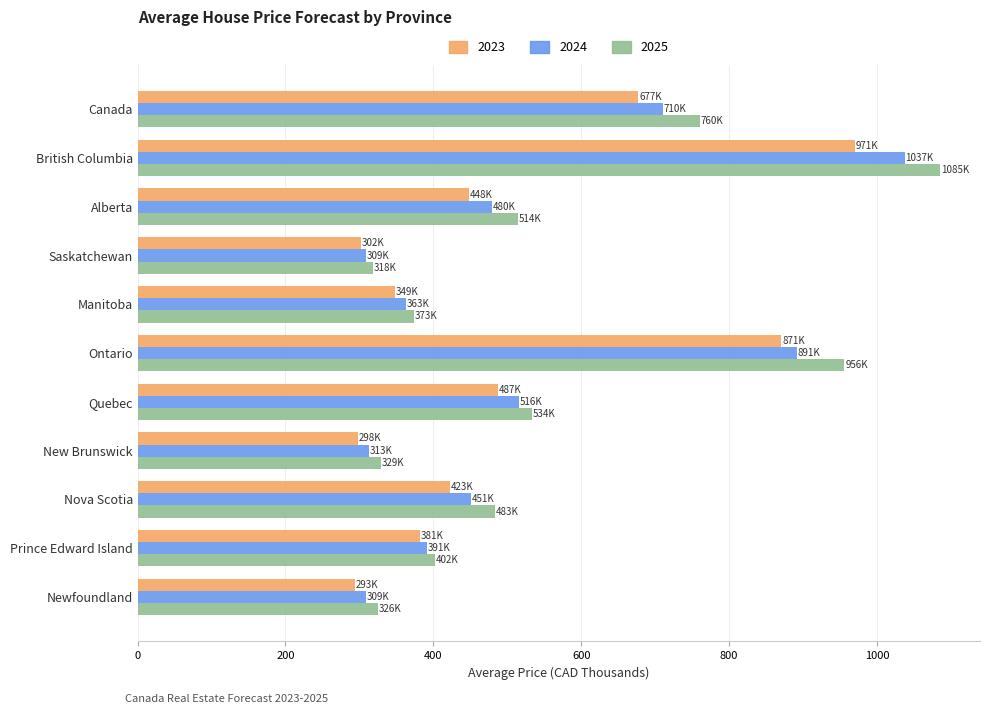

List the series in order of their peak value, highest first.

2025, 2024, 2023